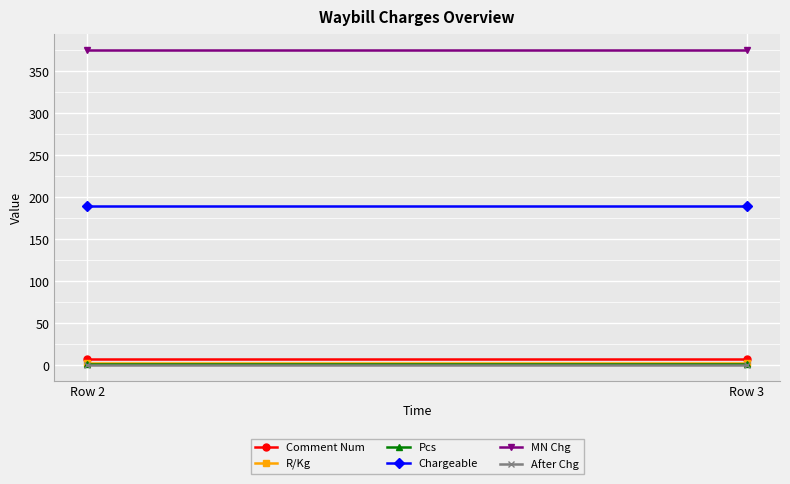

Which series has the largest range (max minus min)?

Comment Num